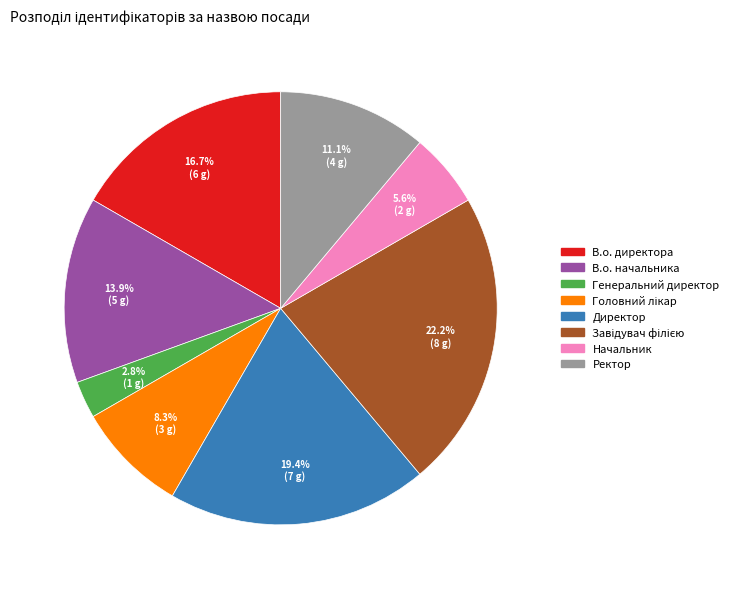

To the nearest percent, what is the average slice percentage?

12%